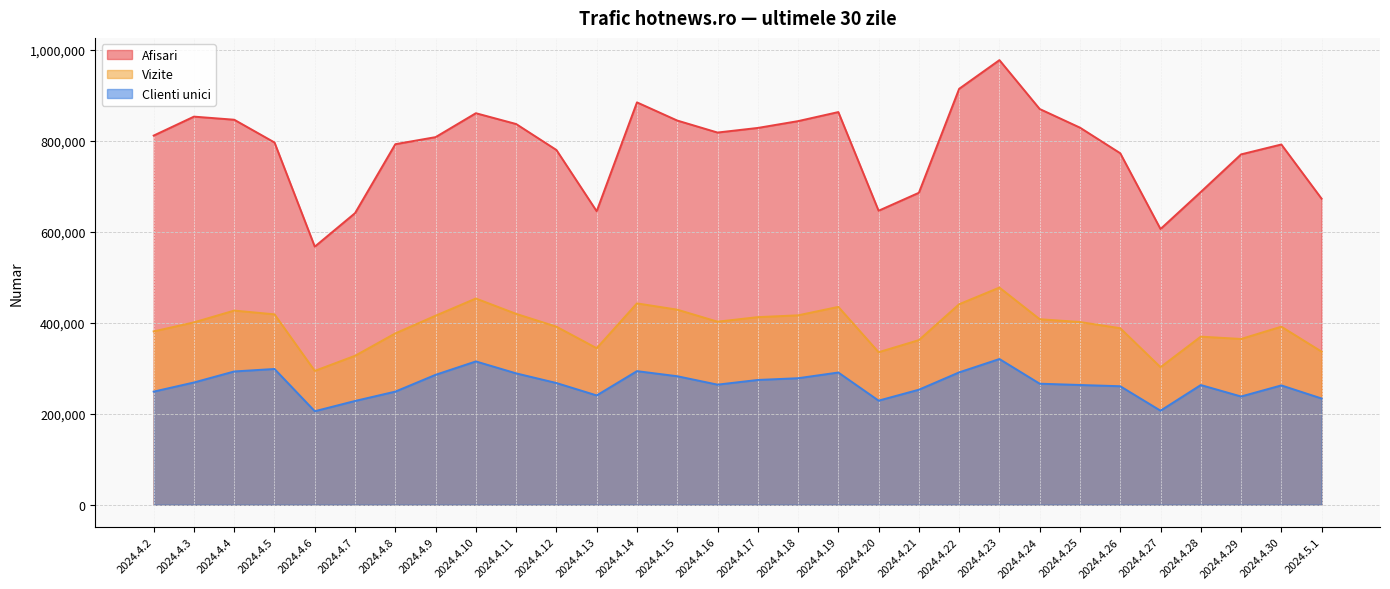

What is the minimum value for Afisari?

567008